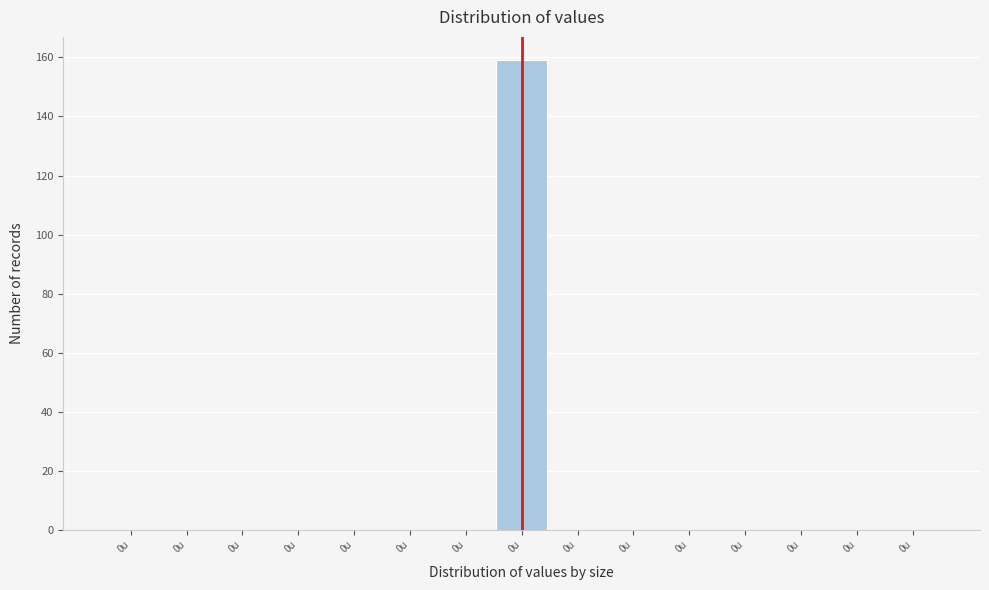

Are the bars horizontal?

No